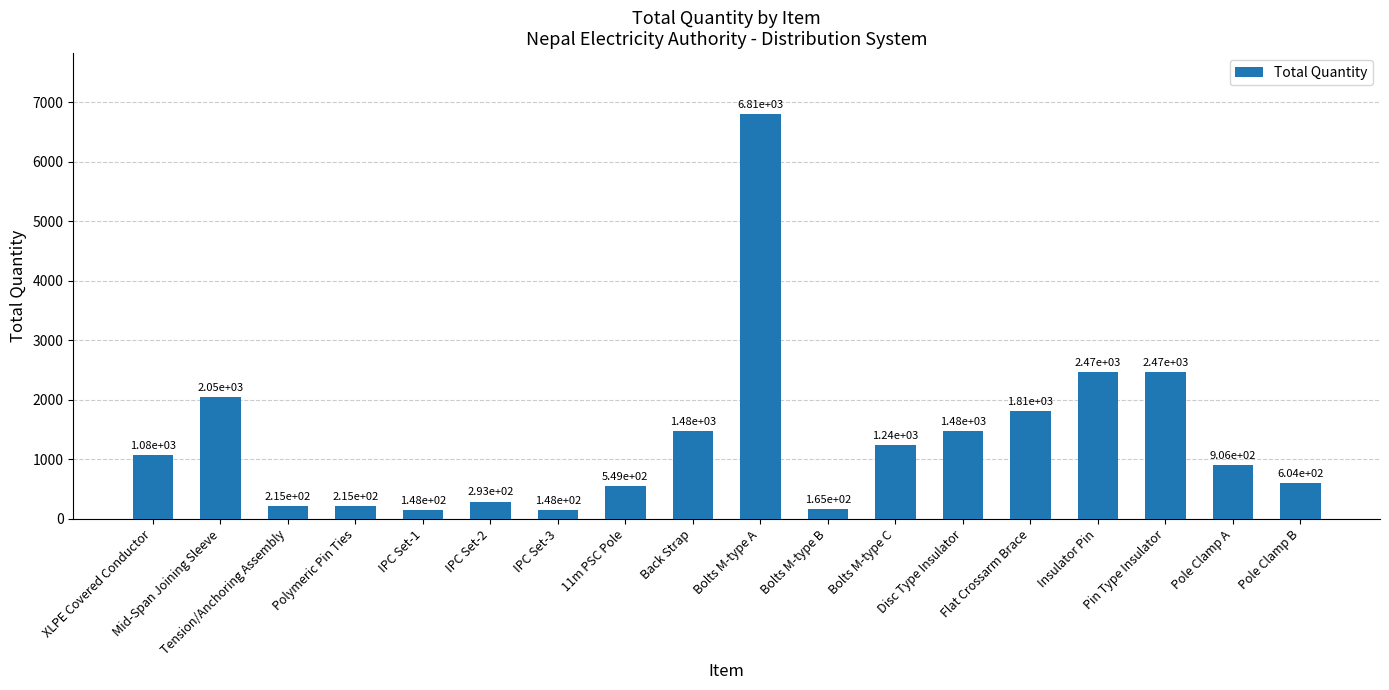

What is the ratio of the value at Bolts M-type C to the value at Disc Type Insulator?

0.8